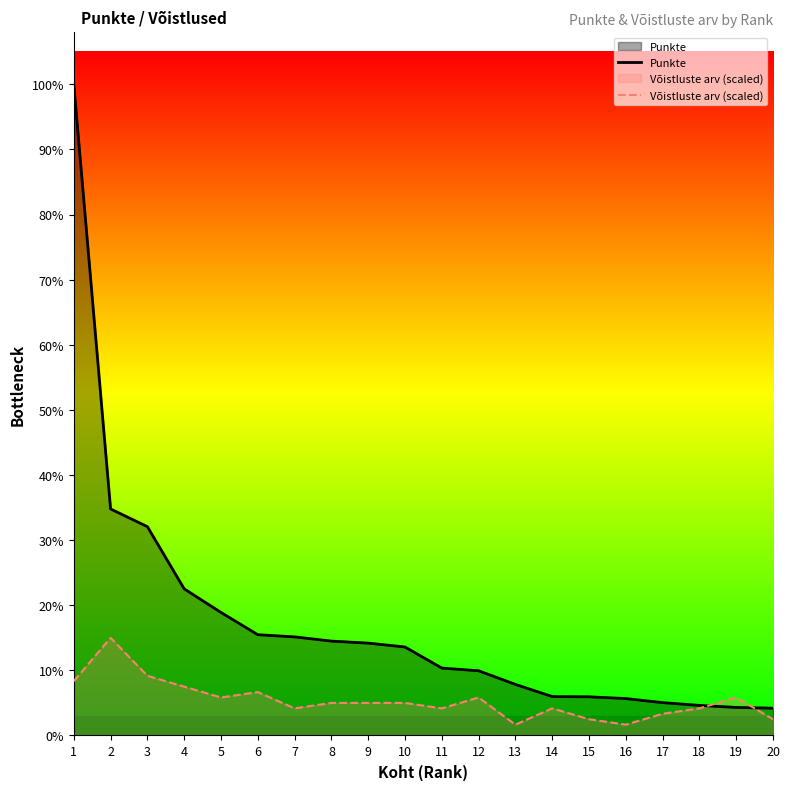

Reading right to left, list all the values displayed in this chart.

Punkte: 540.0	555.0	595.0	650.0	730.0	765.0	770.0	1010.0	1280.0	1333.3	1750.0	1826.7	1866.7	1950.0	1993.3	2433.3	2900.0	4130.0	4480.0	12879.0
Võistluste arv (scaled): 322.0	751.3	536.6	429.3	214.7	322.0	536.6	214.7	751.3	536.6	644.0	644.0	644.0	536.6	858.6	751.3	965.9	1180.6	1931.9	1073.2